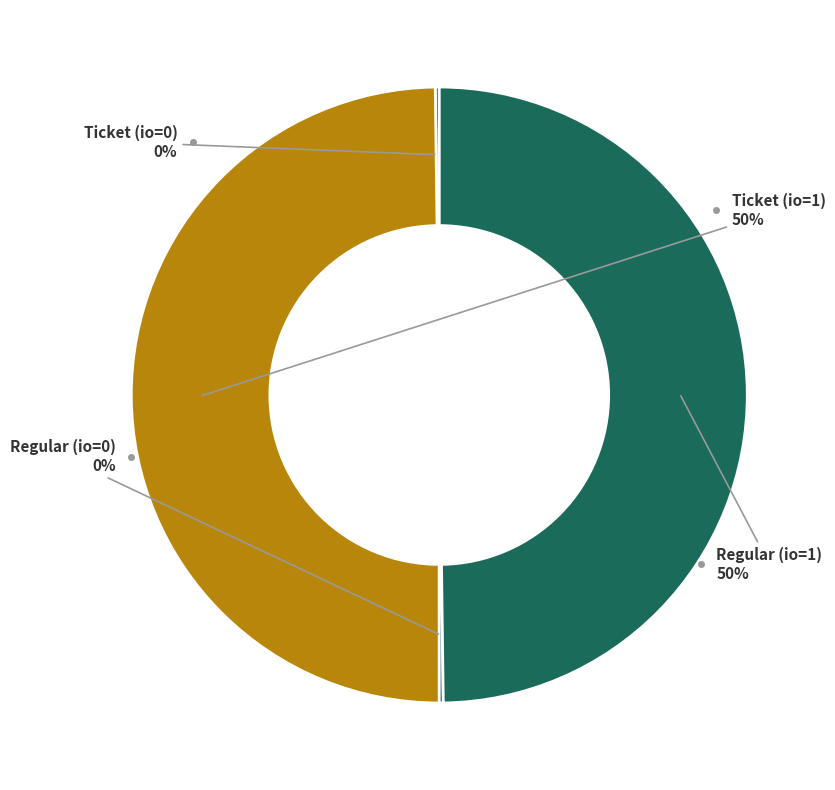

To the nearest percent, what is the average slice percentage?

25%